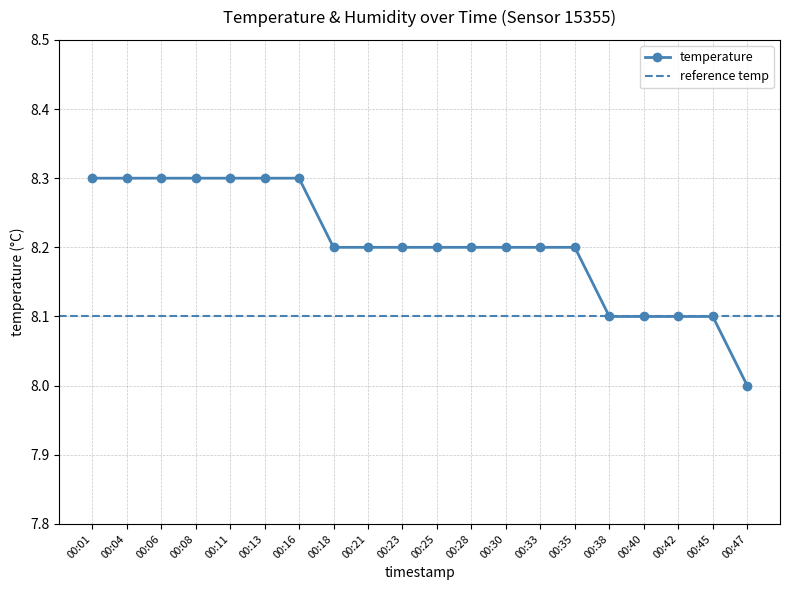

Reading left to right, extract all data points from this chart.

8.3	8.3	8.3	8.3	8.3	8.3	8.3	8.2	8.2	8.2	8.2	8.2	8.2	8.2	8.2	8.1	8.1	8.1	8.1	8.0